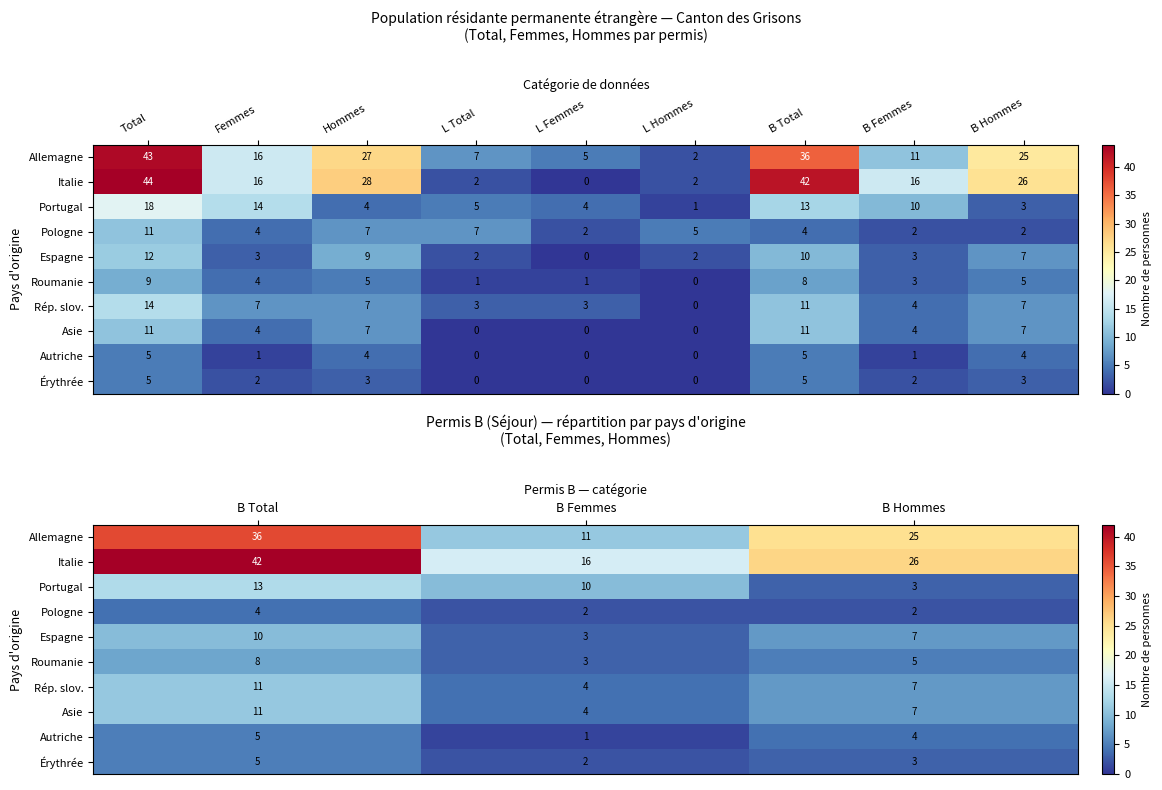

True or false: Autriche has a value of 5 at B Total.

True